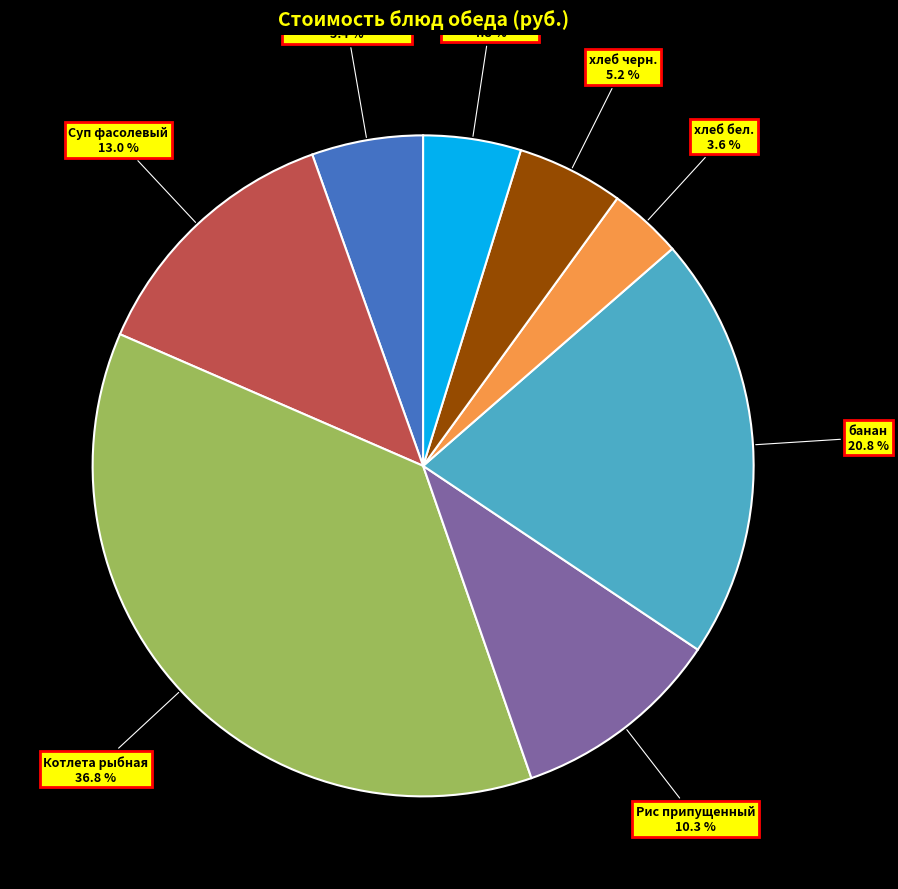

What percentage is NOT represented by Котлета рыбная?

63.2%